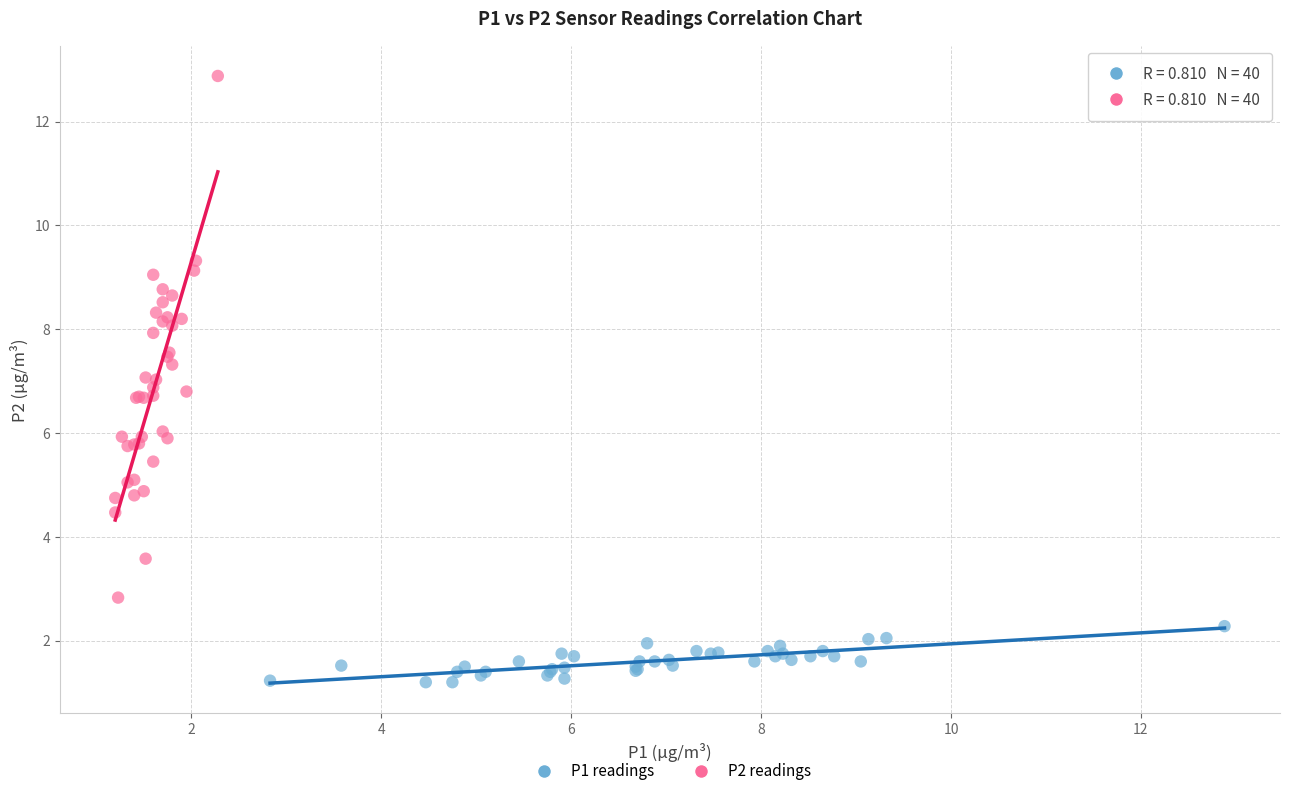

What are all the series names shown in the legend?

P1 readings, P2 readings